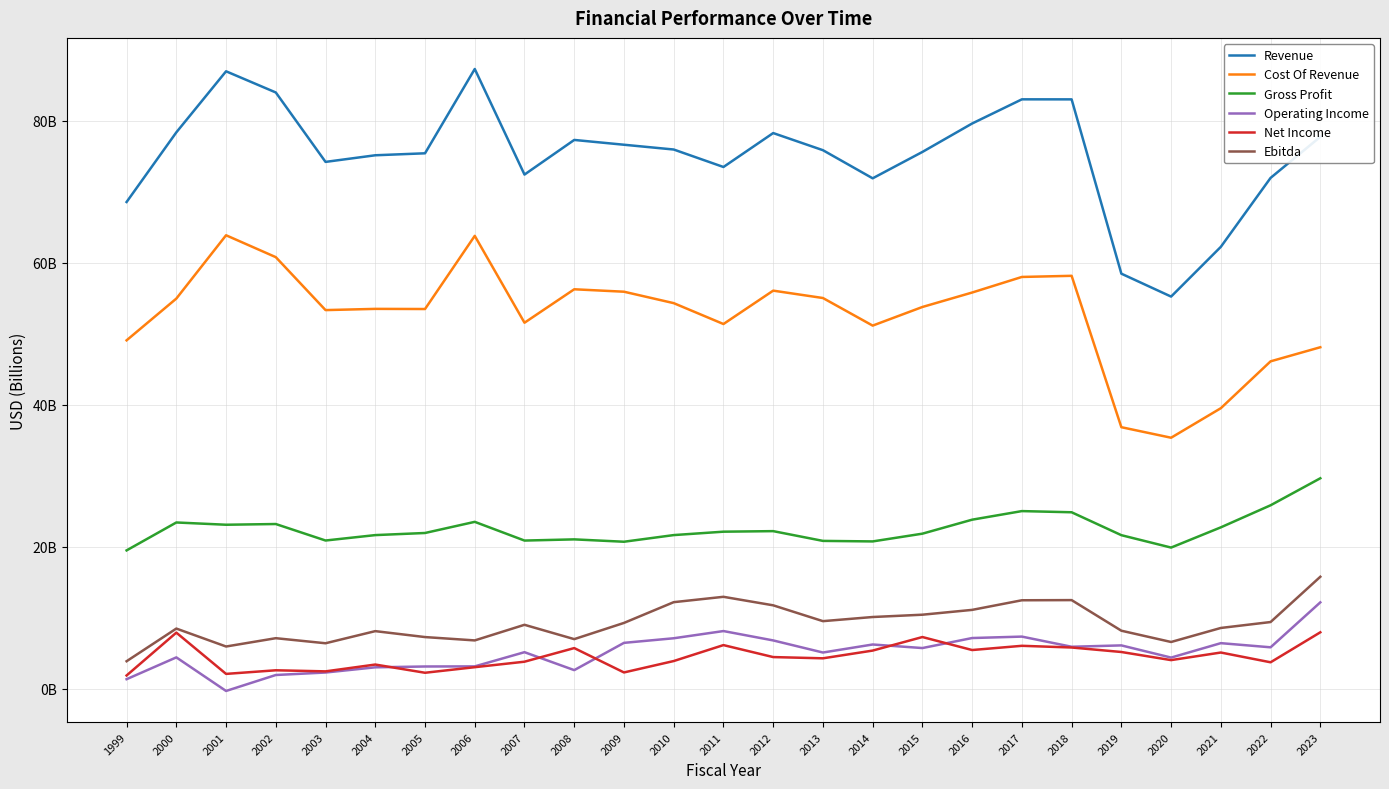

Where is Cost Of Revenue nearest to the value 49?

1999